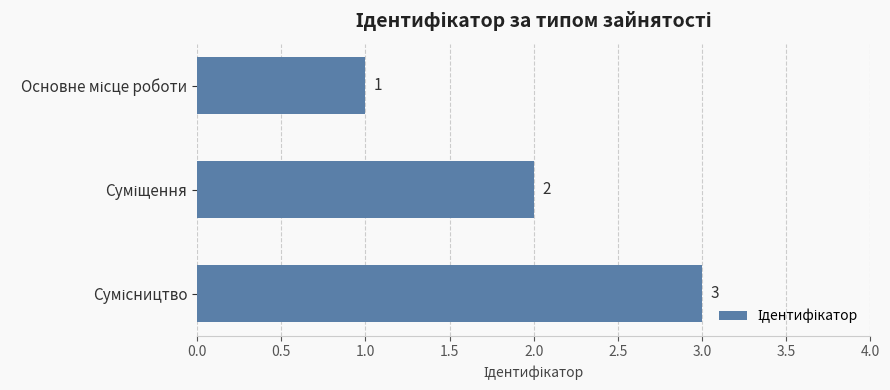

What is the value of the 1st bar from the top?

1